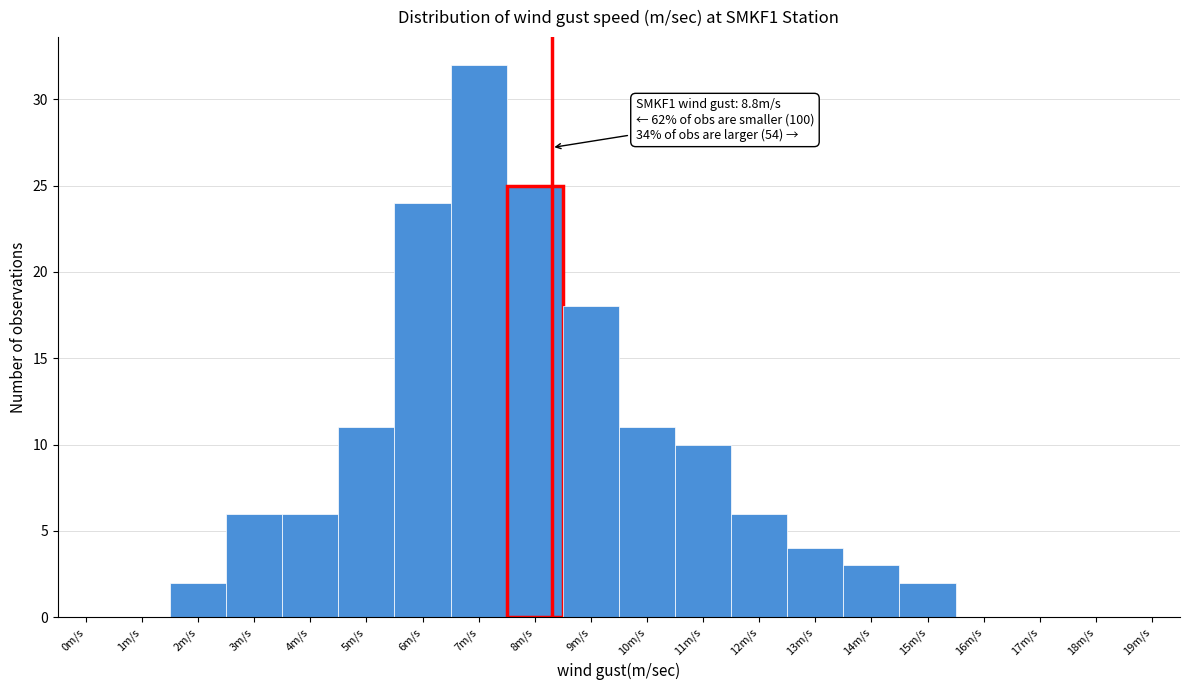

Reading left to right, list all the values displayed in this chart.

0m/s=0	1m/s=0	2m/s=2	3m/s=6	4m/s=6	5m/s=11	6m/s=24	7m/s=32	8m/s=25	9m/s=18	10m/s=11	11m/s=10	12m/s=6	13m/s=4	14m/s=3	15m/s=2	16m/s=0	17m/s=0	18m/s=0	19m/s=0